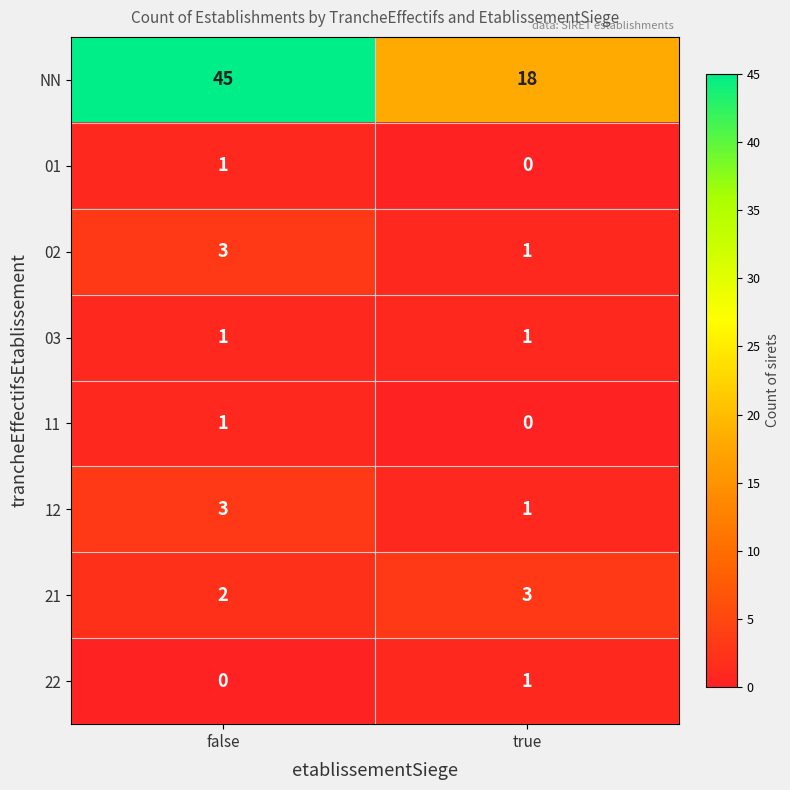

Between false and true, which series saw the biggest shift?

NN